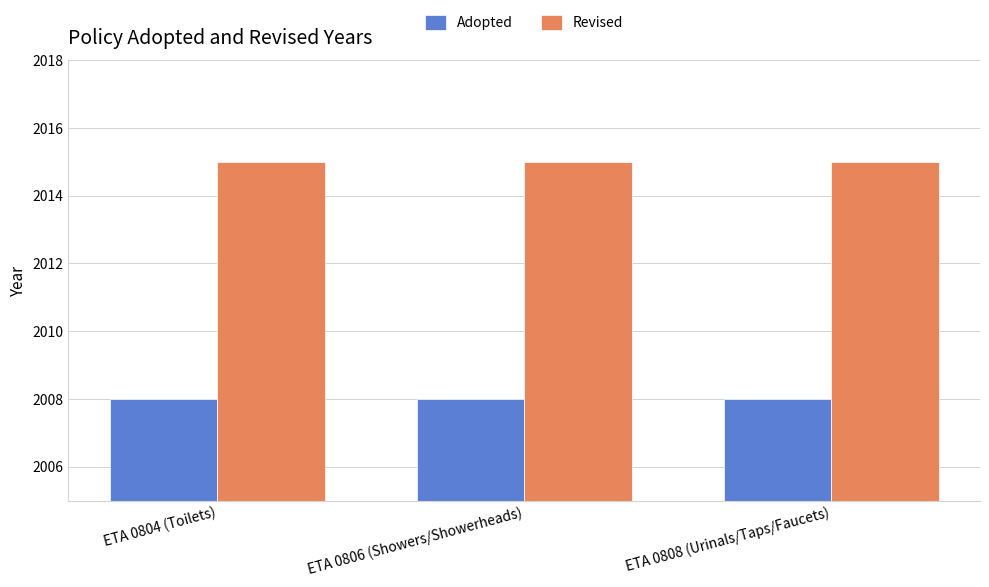

What is the highest value of the Adopted series?

2008